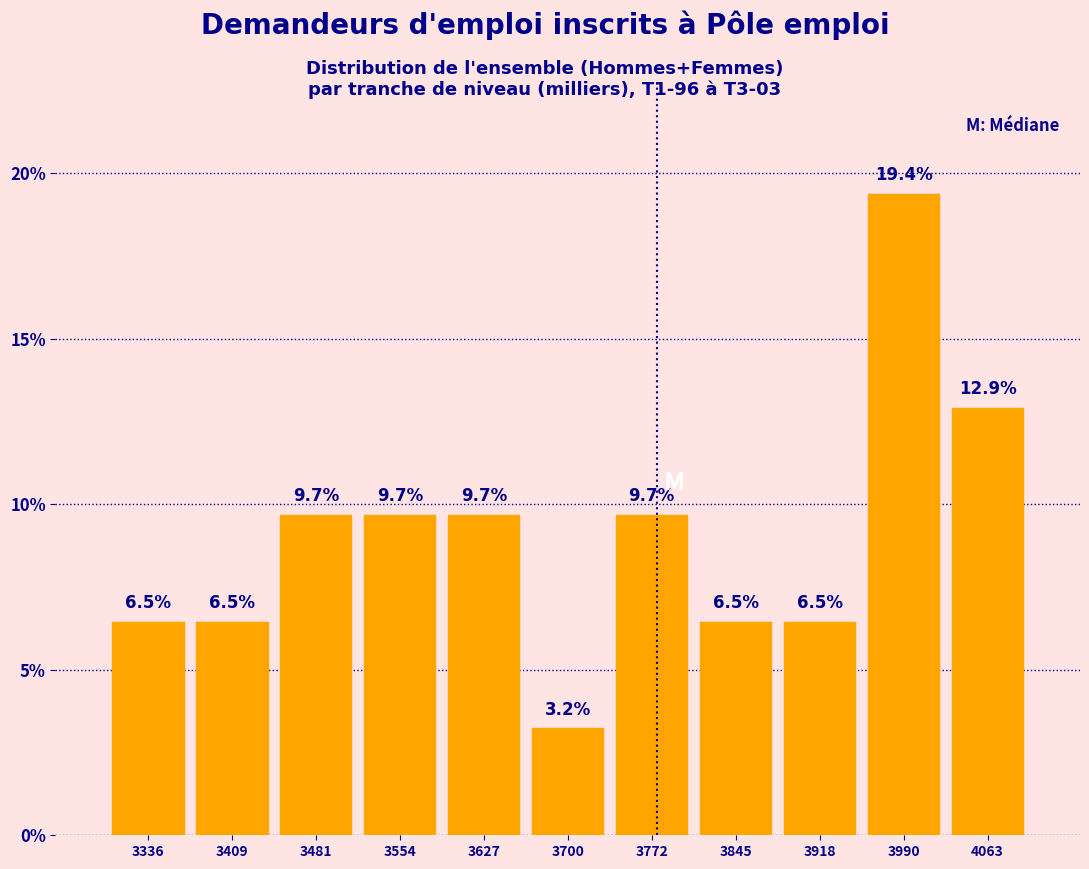

How tall is the bar that spans 3740 to 3810 on the x-axis? The bar edges are not printed on the chart, so give them approximately, as read against the axis.

9.7